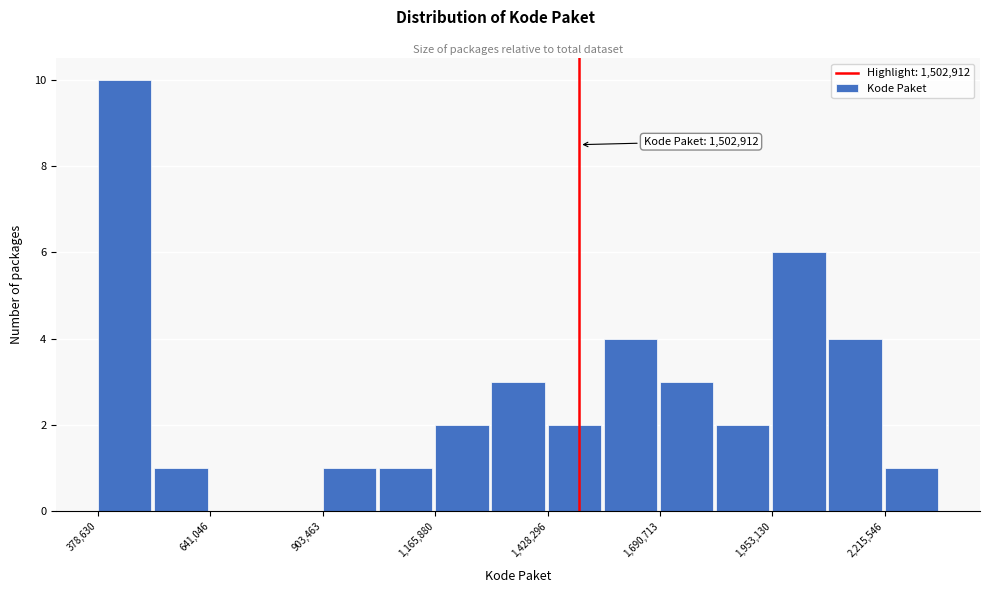

Around what value on the x-axis is the tallest bar? Give the approximate position of its centre, as read against the axis.

450000